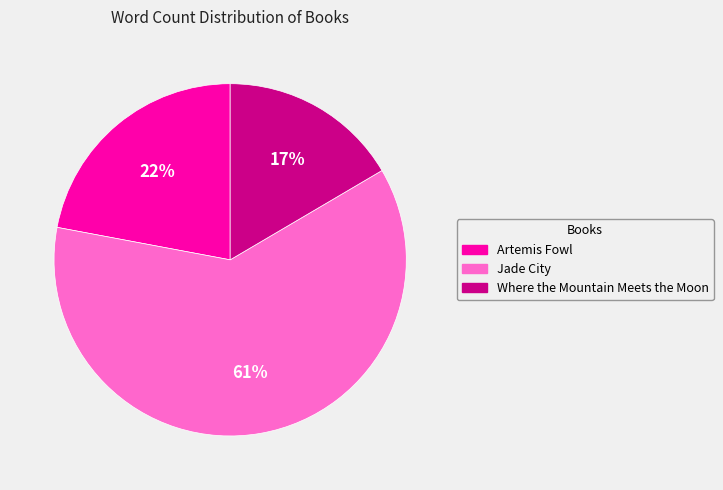

Which has a higher value, Artemis Fowl or Where the Mountain Meets the Moon?

Artemis Fowl